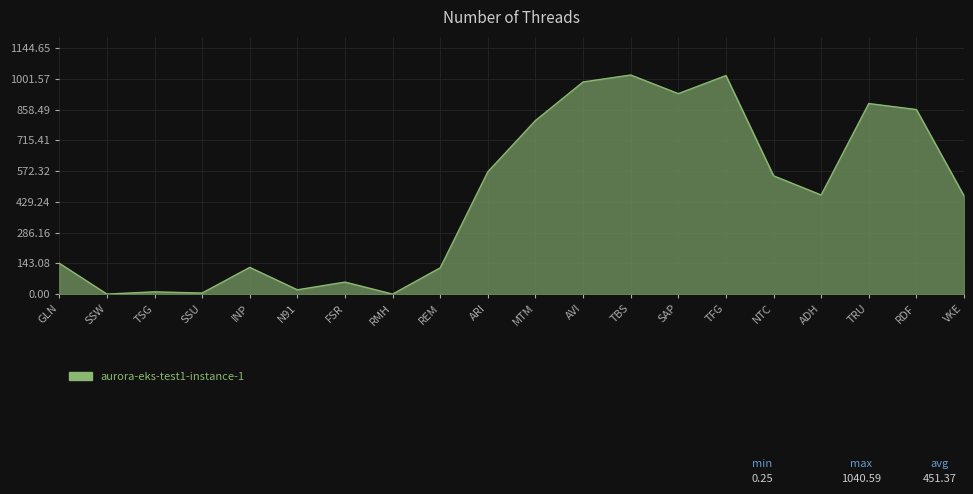

The value at AVI is 986.8. True or false?

True